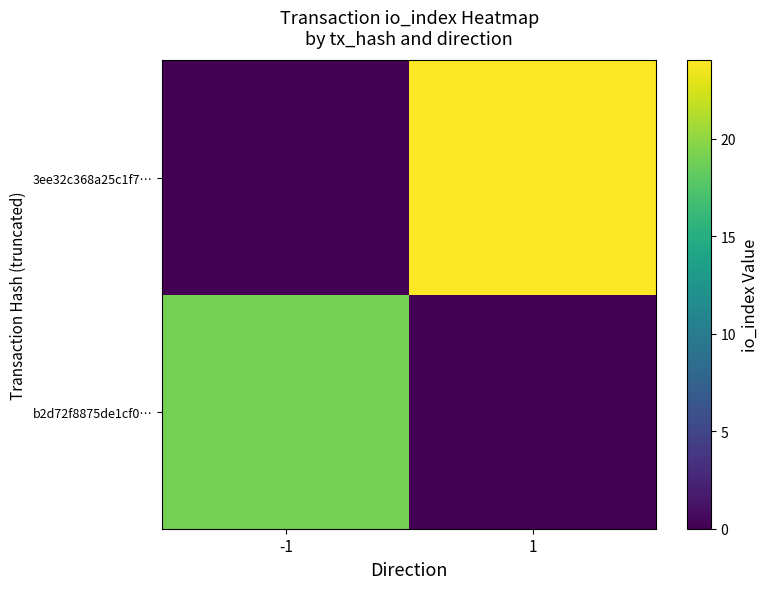

List the series in order of their peak value, lowest first.

b2d72f8875de1cf0…, 3ee32c368a25c1f7…